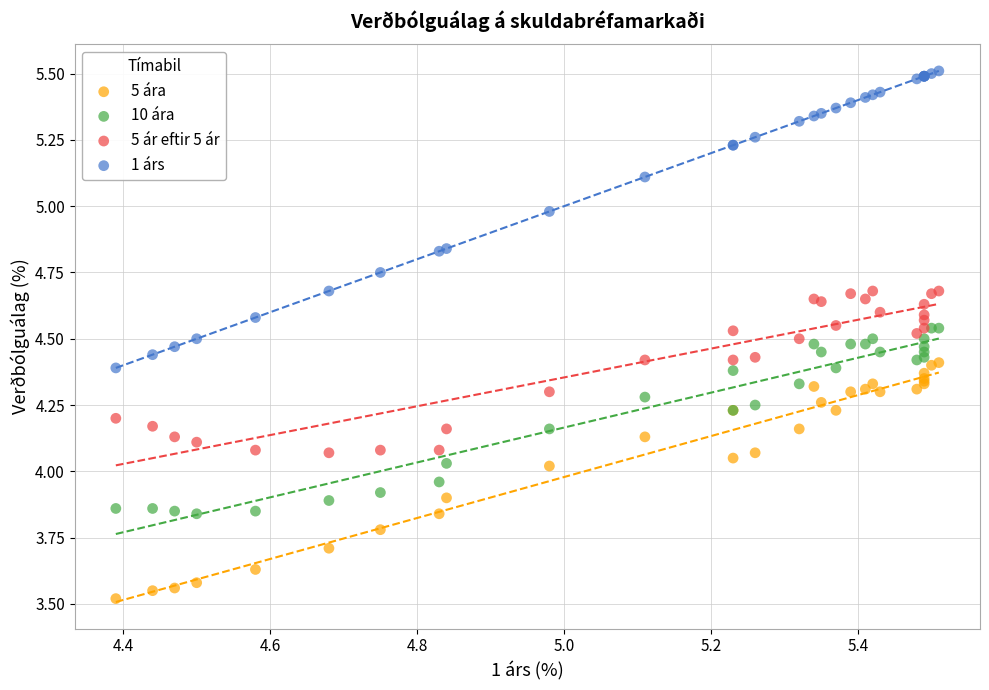

Which series has the largest Y range (max minus min)?

1 árs